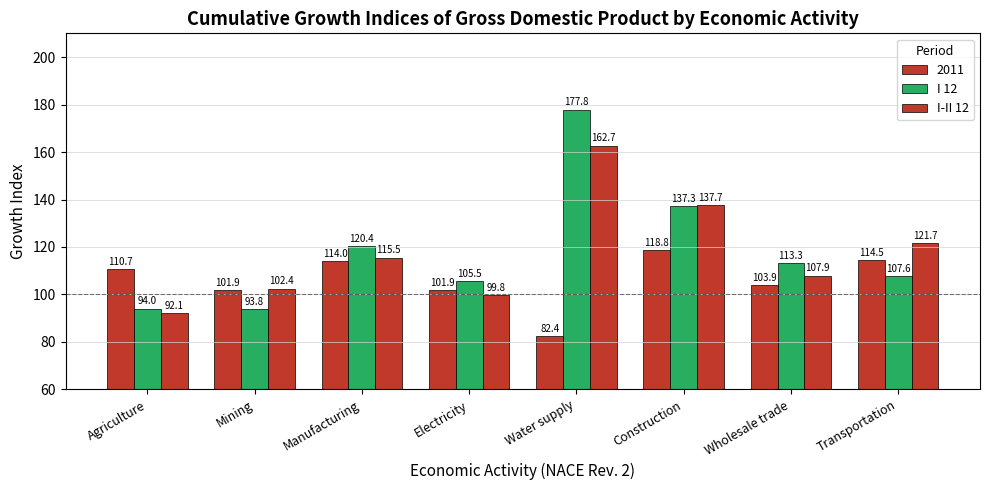

Does the chart contain stacked bars?

No